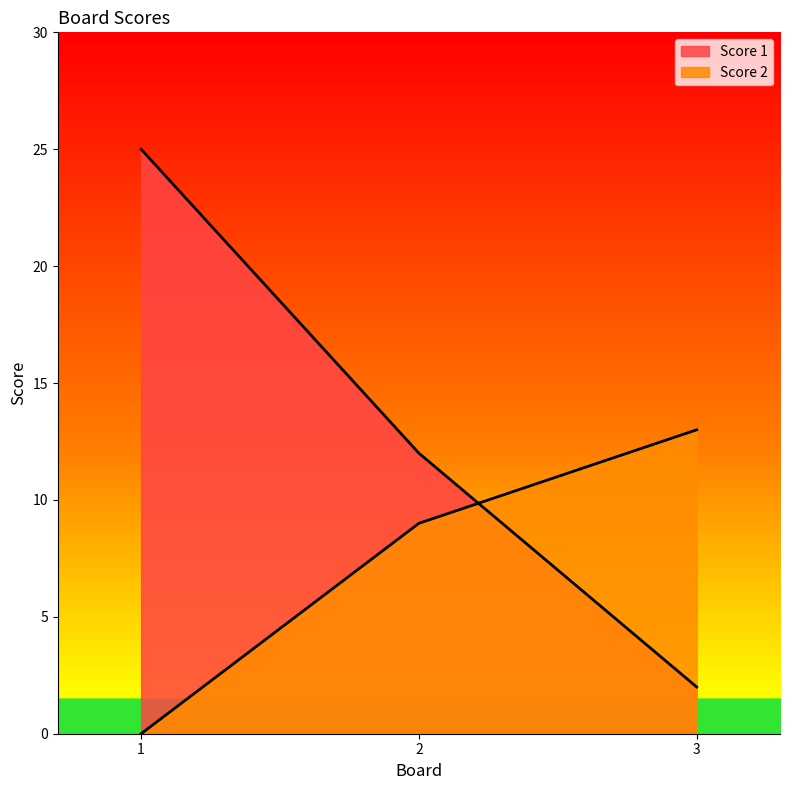

What is the sum of the Score 1 values at 1 and 2?

37